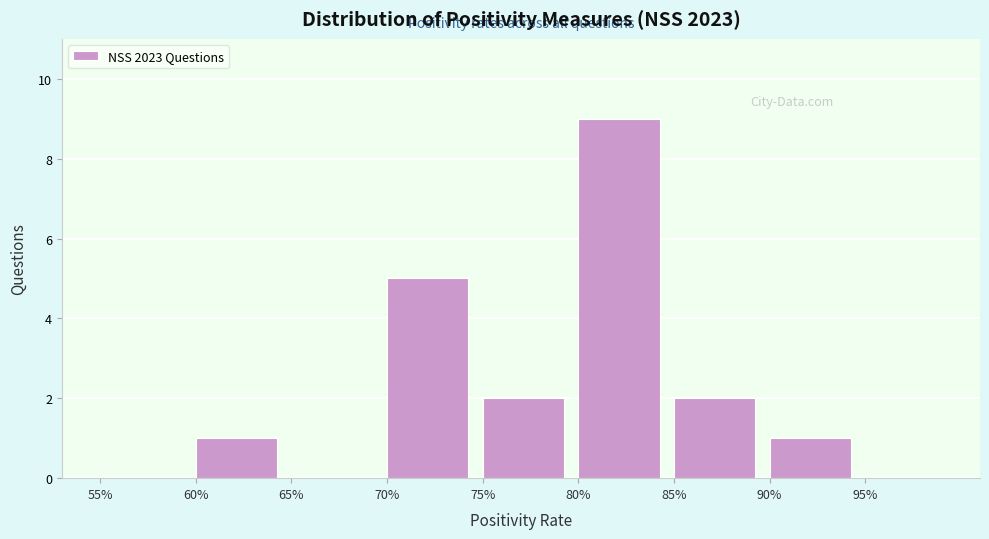

Reading left to right, extract all data points from this chart.

55%=0	60%=1	65%=0	70%=5	75%=2	80%=9	85%=2	90%=1	95%=0